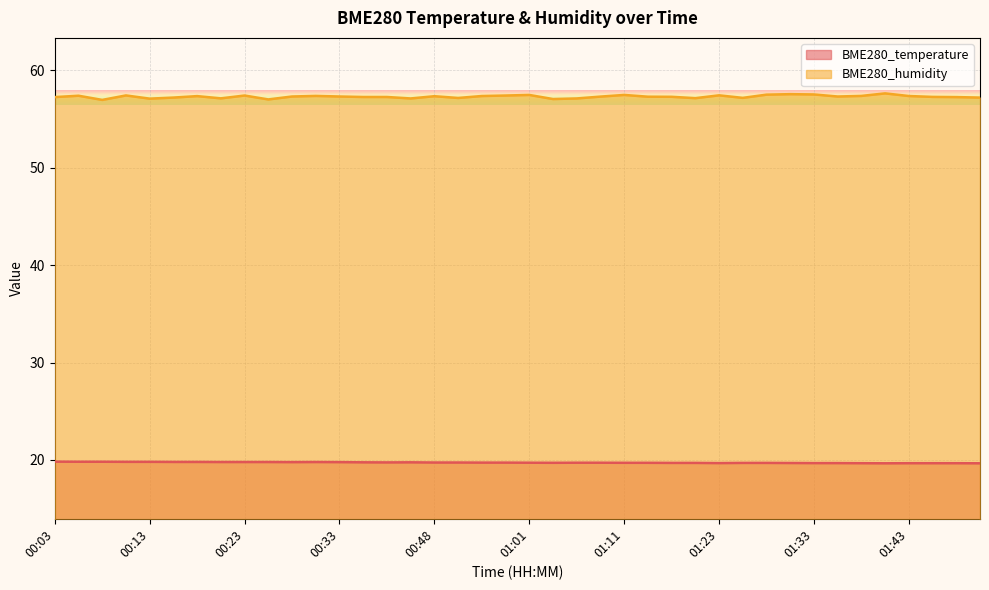

Count the BME280_temperature values in the range 19 to 20.

40